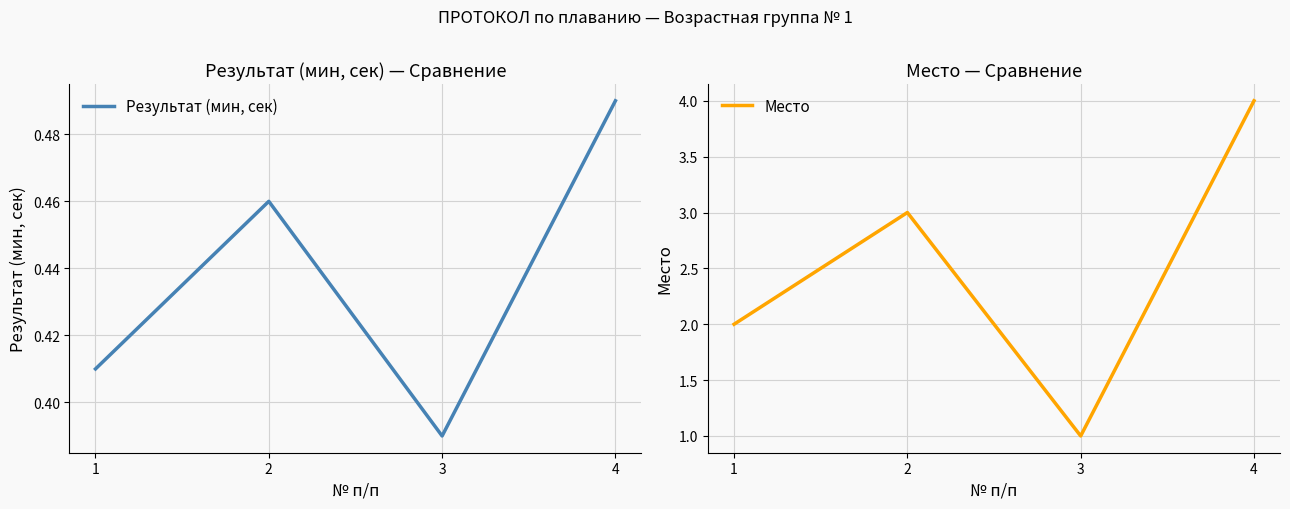

How many interior local peaks does the Результат (мин, сек) series have?

1